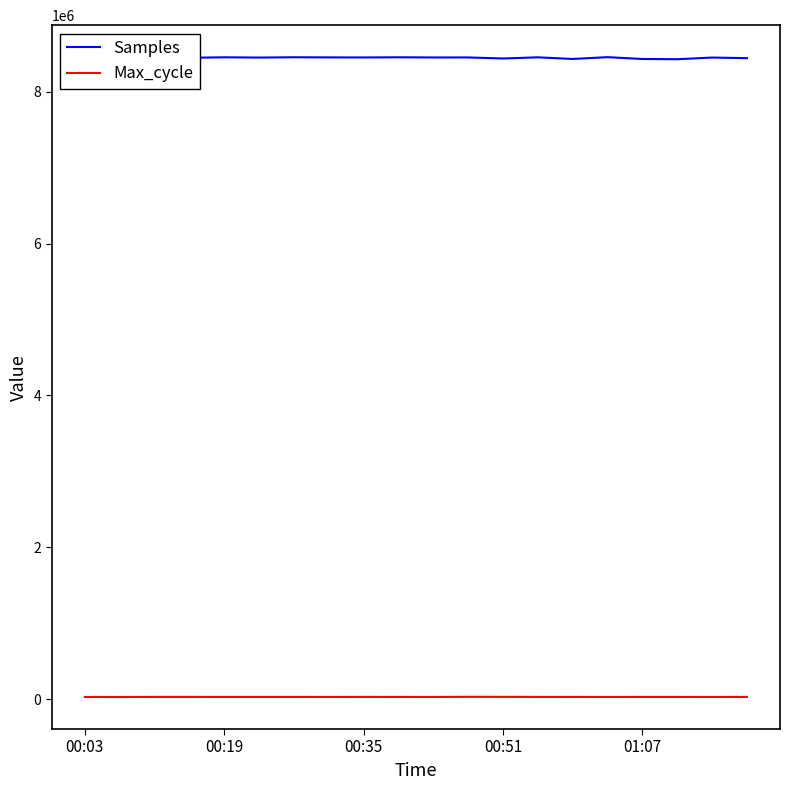

Rank the series by their maximum value, from lowest to highest.

Max_cycle, Samples